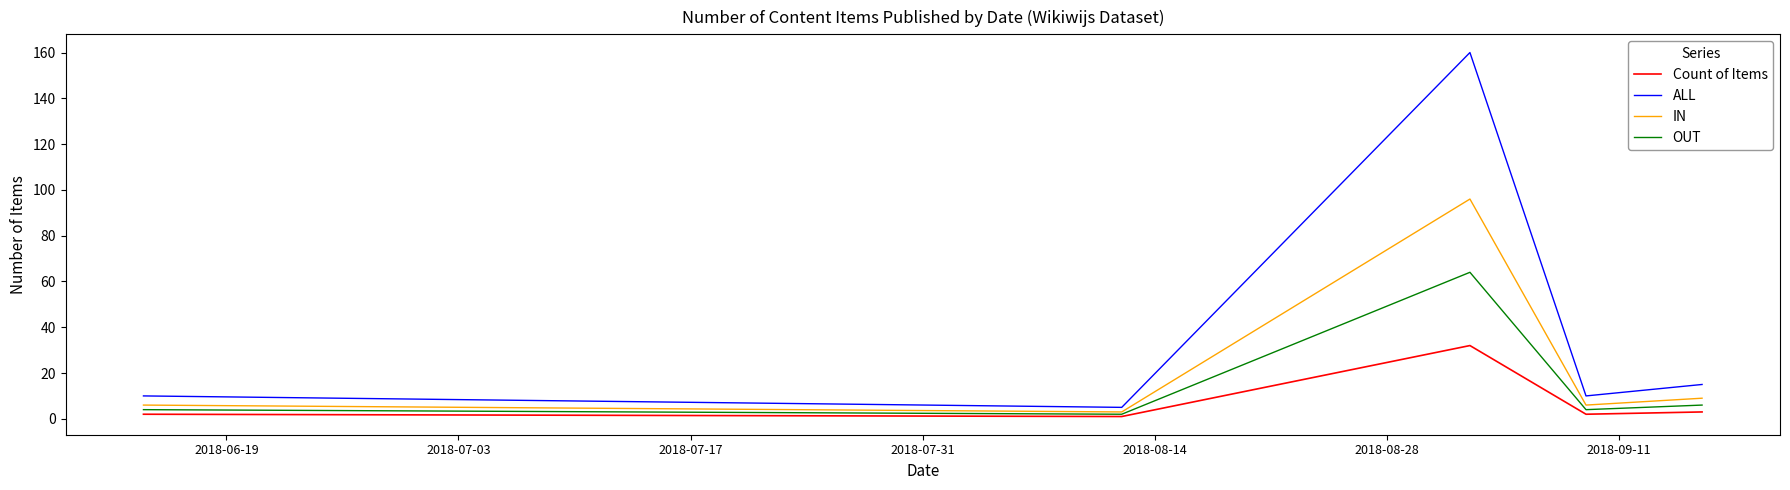

What is the maximum value shown in the chart?

160